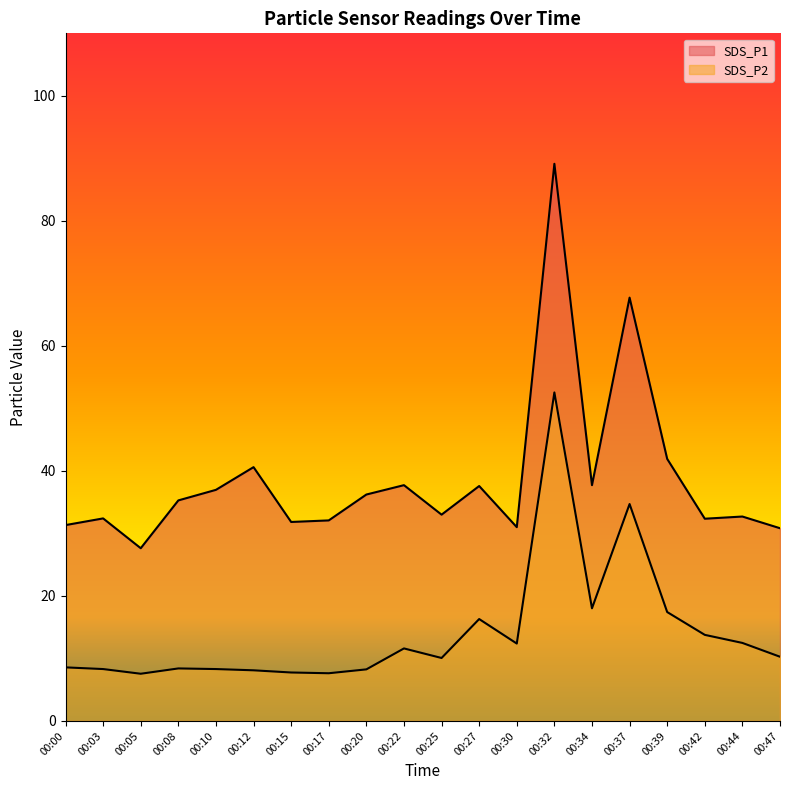

Which has a higher value, 00:42 or 00:20?

00:20